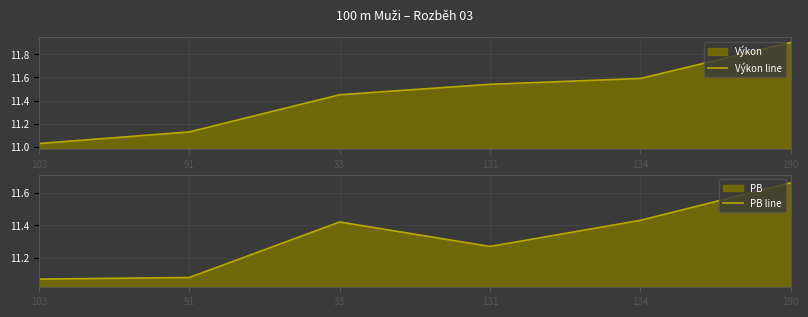

Reading left to right, extract all data points from this chart.

Výkon line: 103=11.0	91=11.1	33=11.4	131=11.5	134=11.6	190=11.9
PB line: 103=11.1	91=11.1	33=11.4	131=11.3	134=11.4	190=11.7